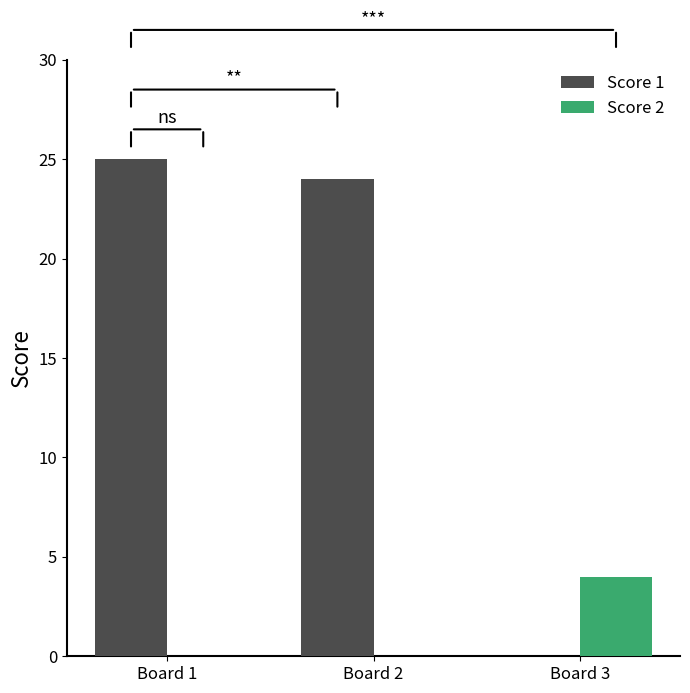

Reading left to right, extract all data points from this chart.

Score 1: Board 1=25	Board 2=24	Board 3=0
Score 2: Board 1=0	Board 2=0	Board 3=4